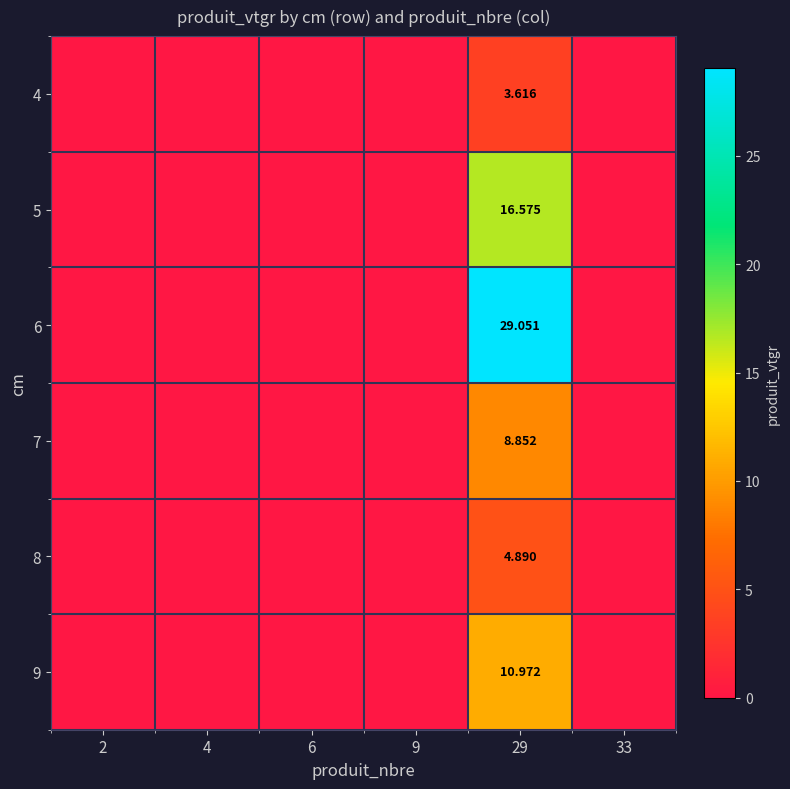

At 2, list the series in order from largest to smallest.

4, 5, 6, 7, 8, 9